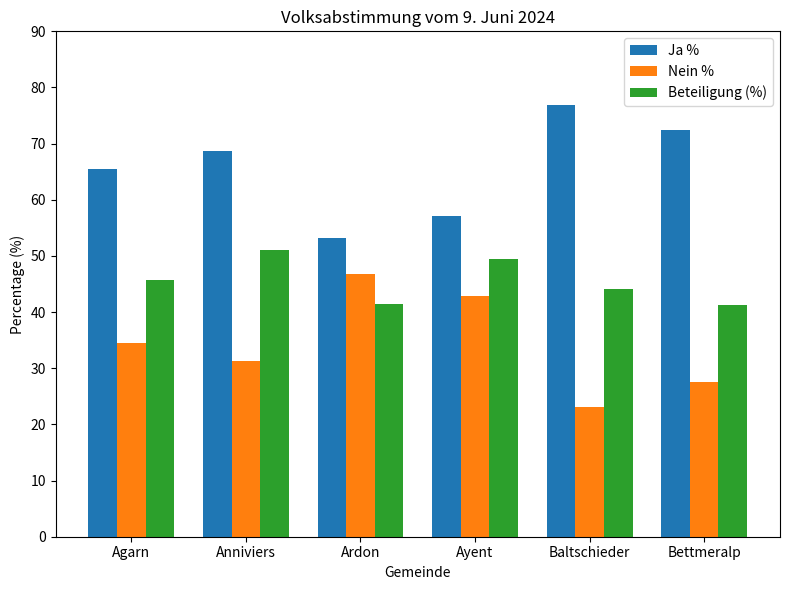

Rank the series by their maximum value, from highest to lowest.

Ja %, Beteiligung (%), Nein %